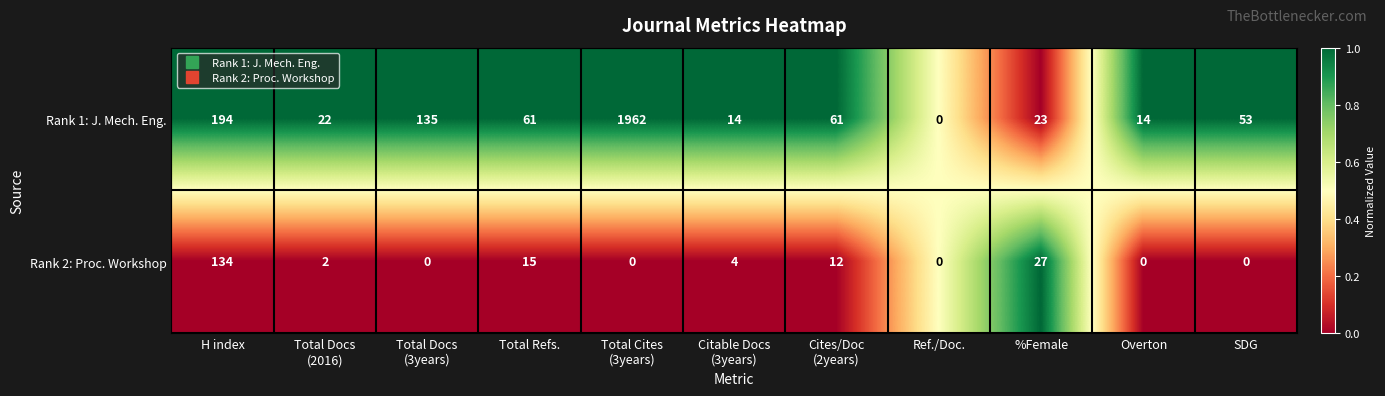

At which label does Rank 2: Proc. Workshop reach its peak?

H index